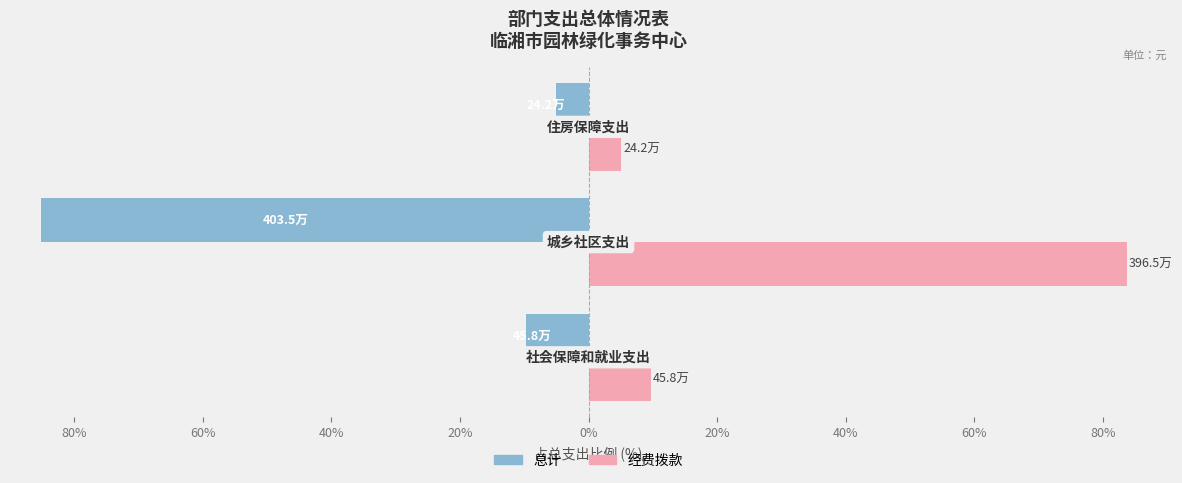

What is the sum of all 经费拨款 values?

98.5